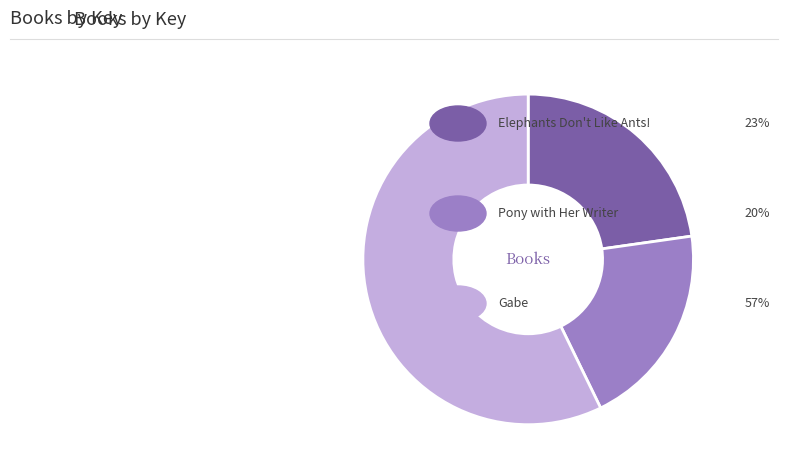

Does any single category account for the majority?

Yes